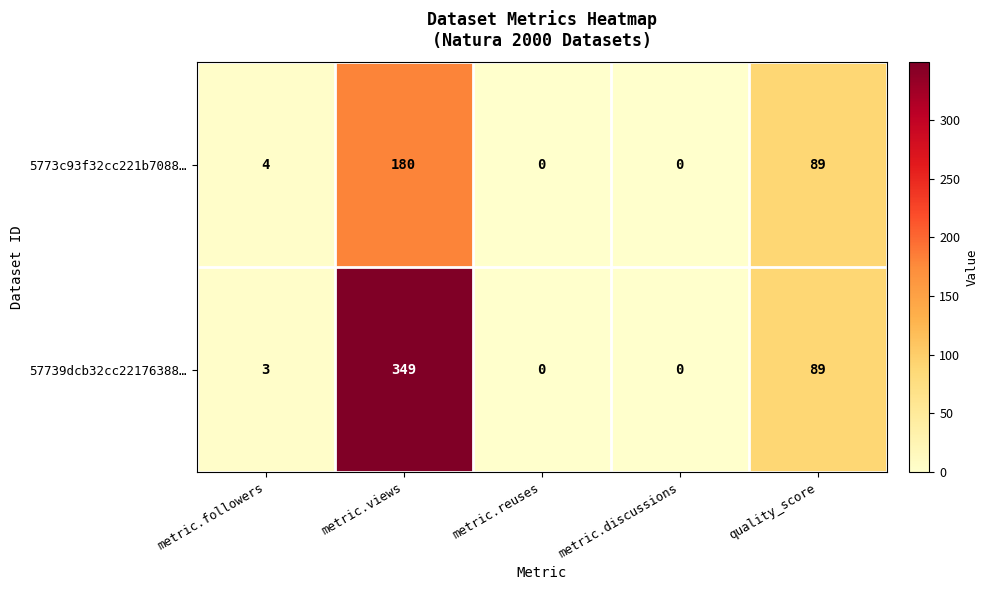

Reading left to right, transcribe all the data shown in this chart.

5773c93f32cc221b7088…: metric.followers=4	metric.views=180	metric.reuses=0	metric.discussions=0	quality_score=89
57739dcb32cc22176388…: metric.followers=3	metric.views=349	metric.reuses=0	metric.discussions=0	quality_score=89